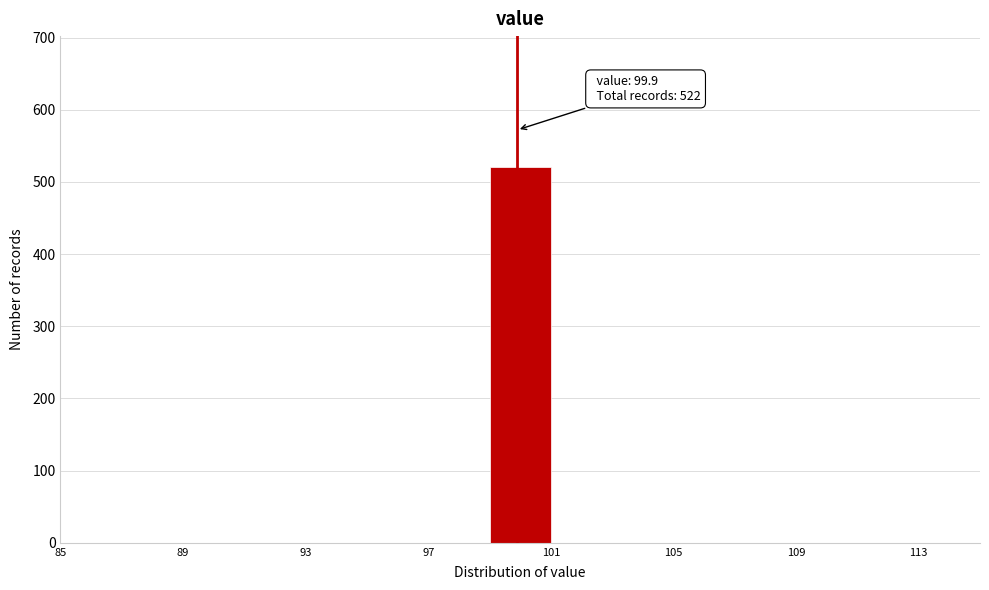

Over which range of the x-axis is the bar tallest?

99 to 101